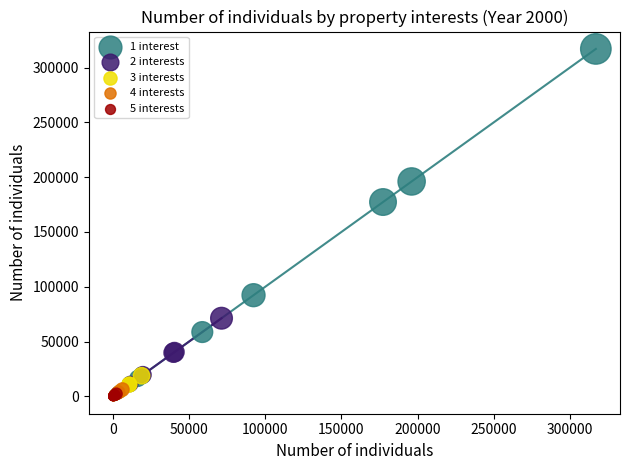

What are all the series names shown in the legend?

1 interest, 2 interests, 3 interests, 4 interests, 5 interests